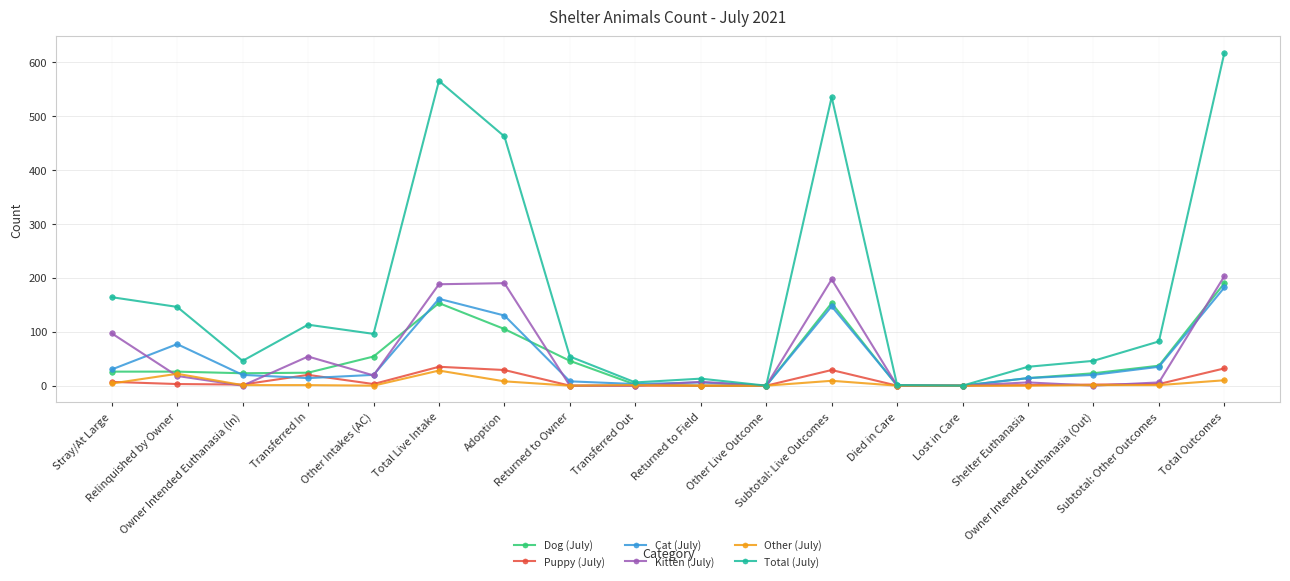

At which label does Other (July) first exceed 1?

Stray/At Large